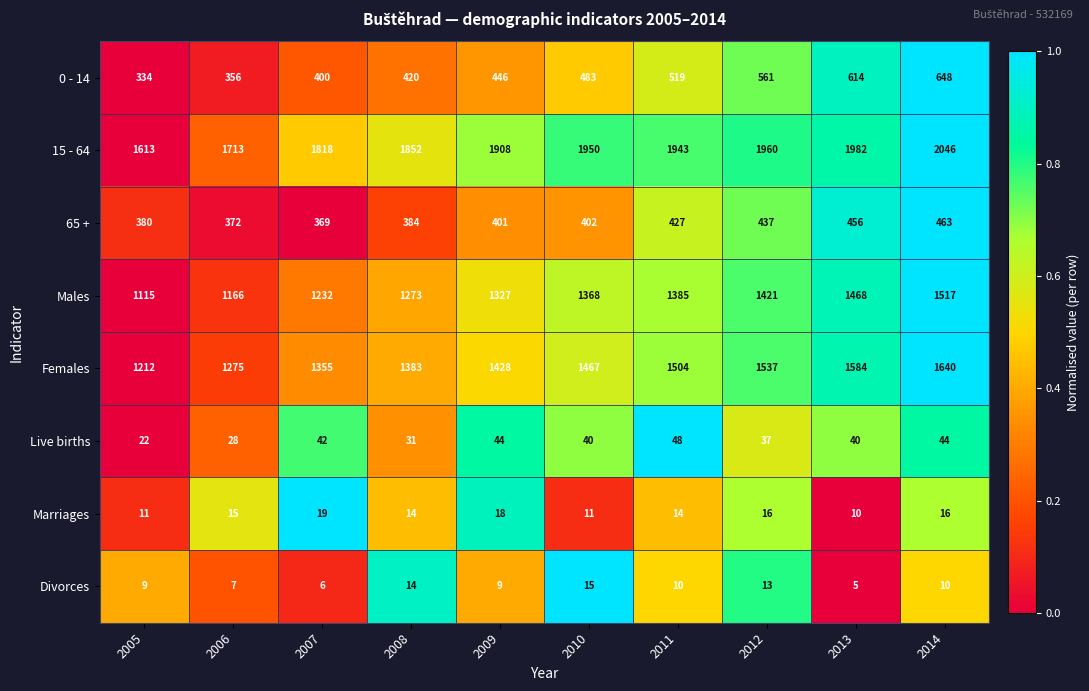

What is the spread (max minus min) of values at 2005?

1604